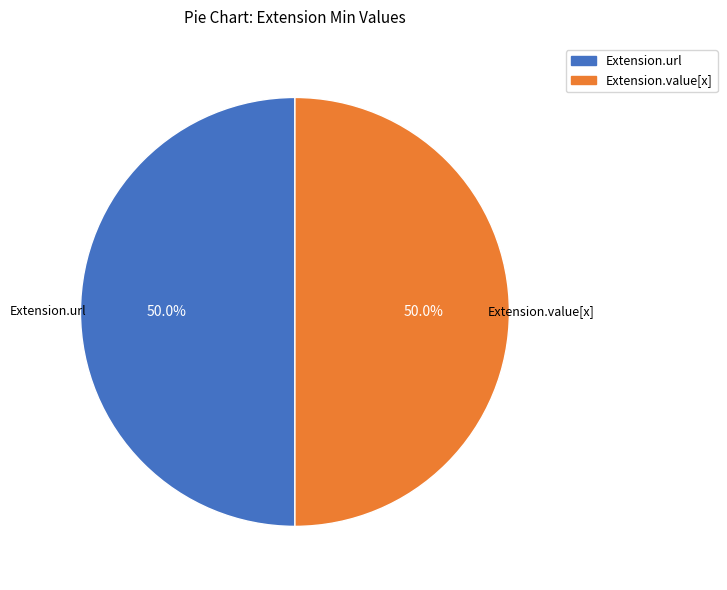

Approximately how many times larger is the value at Extension.url compared to Extension.value[x]?

1.0